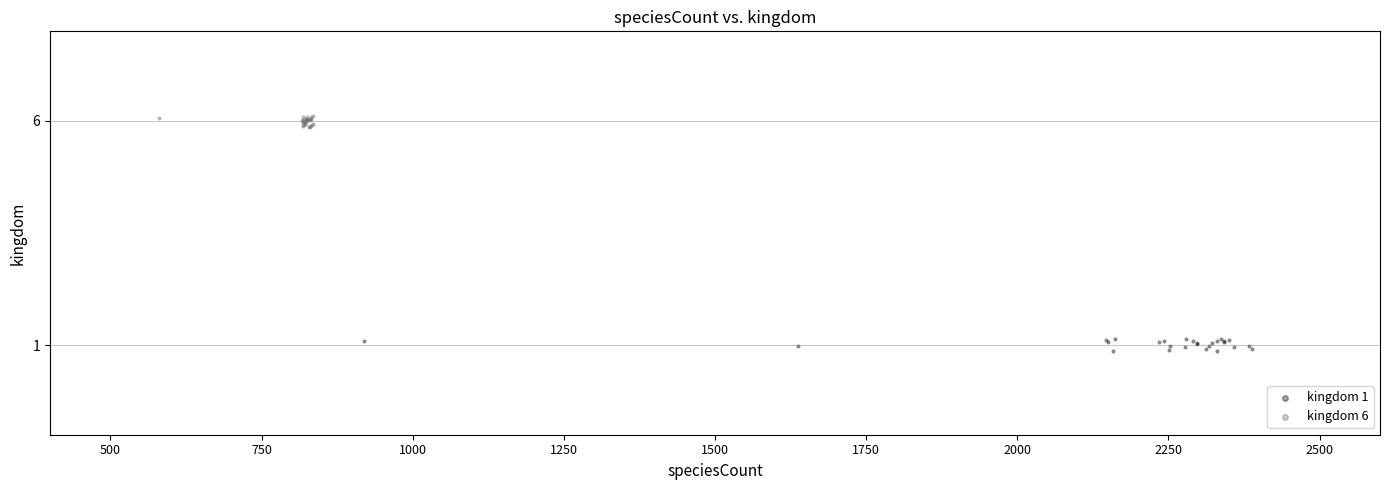

Which series contains the lowest Y value?

kingdom 1